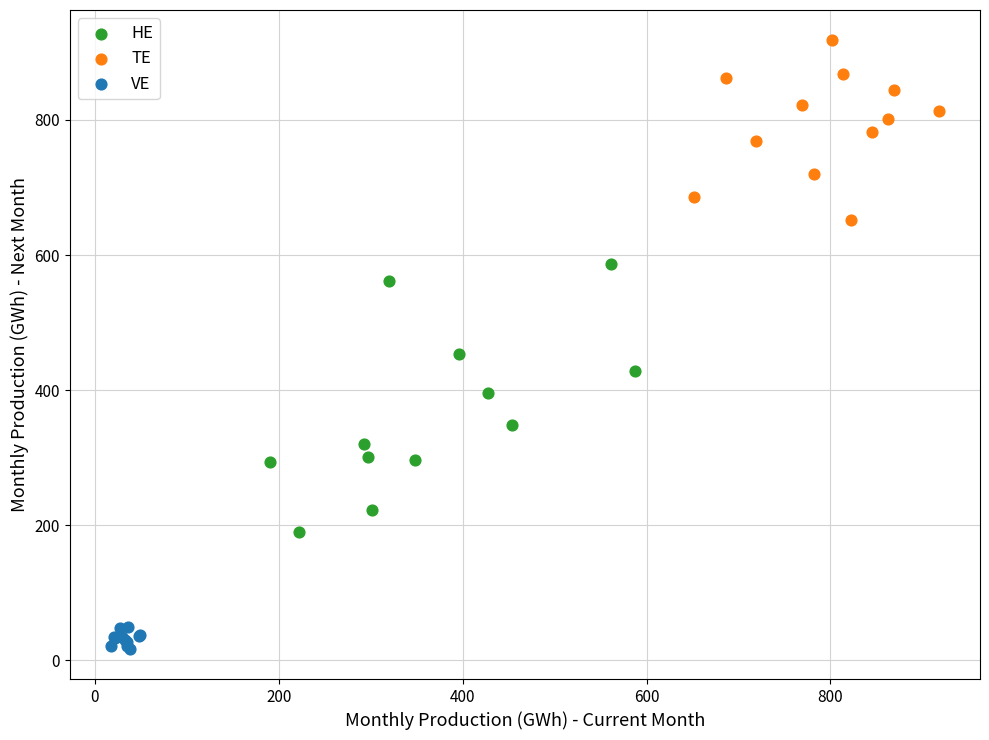

Which series reaches the minimum Y coordinate?

VE